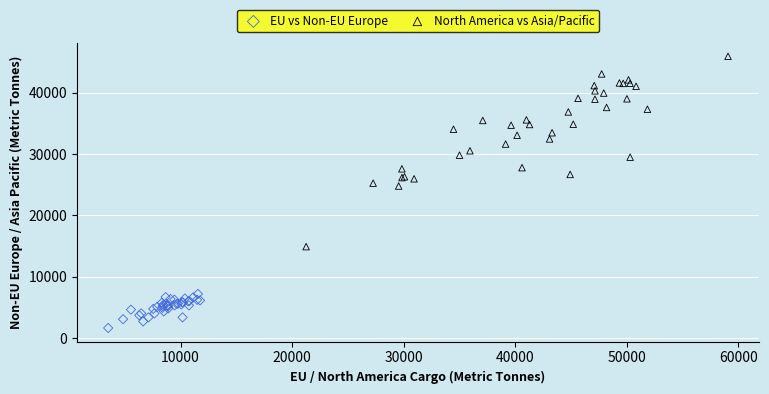

Which series reaches the maximum Y coordinate?

North America vs Asia/Pacific